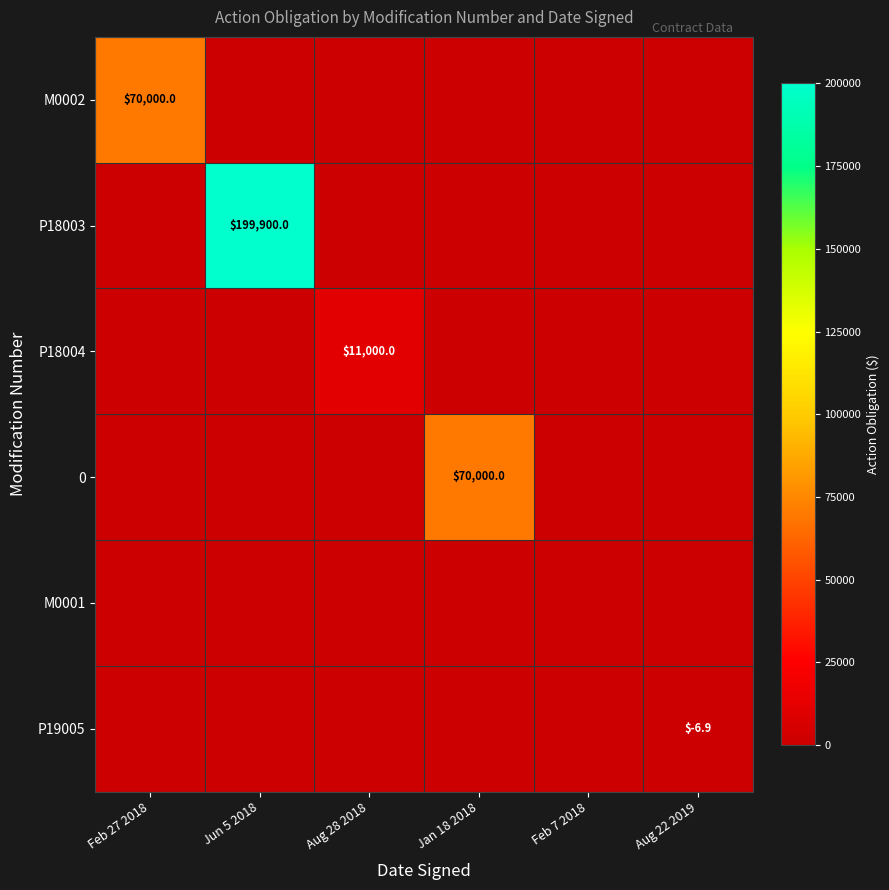

What is the spread (max minus min) of values at Jun 5 2018?

199900.0